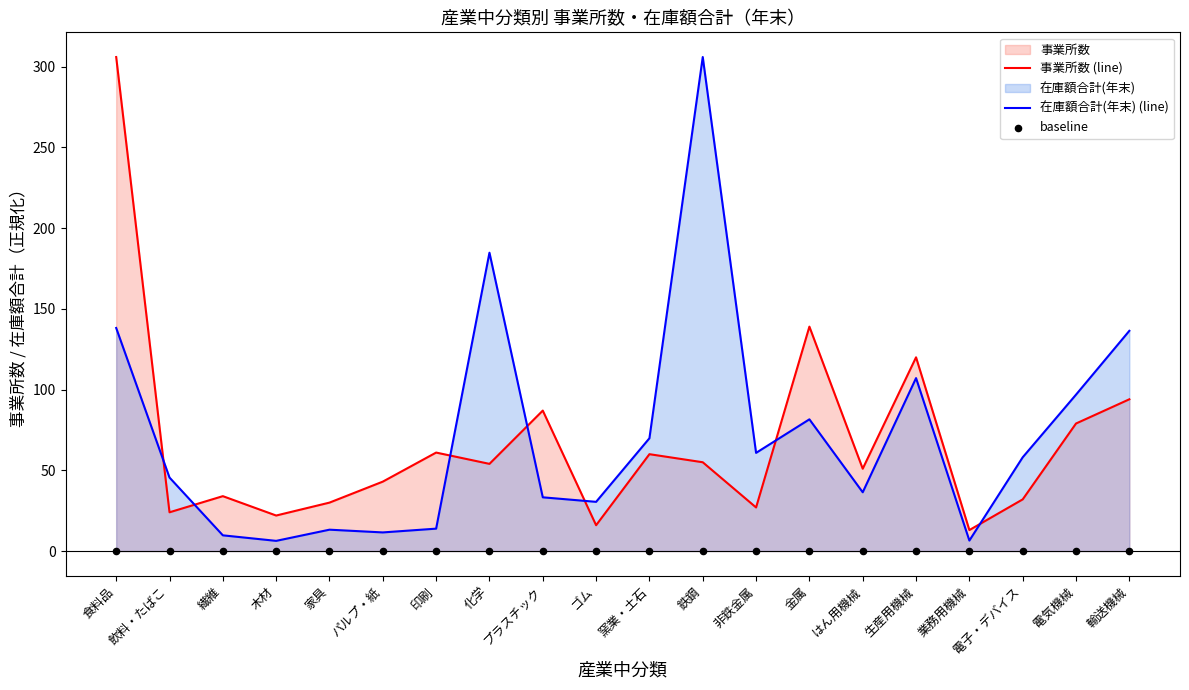

Which series has the largest Y range (max minus min)?

在庫額合計(年末) (line)